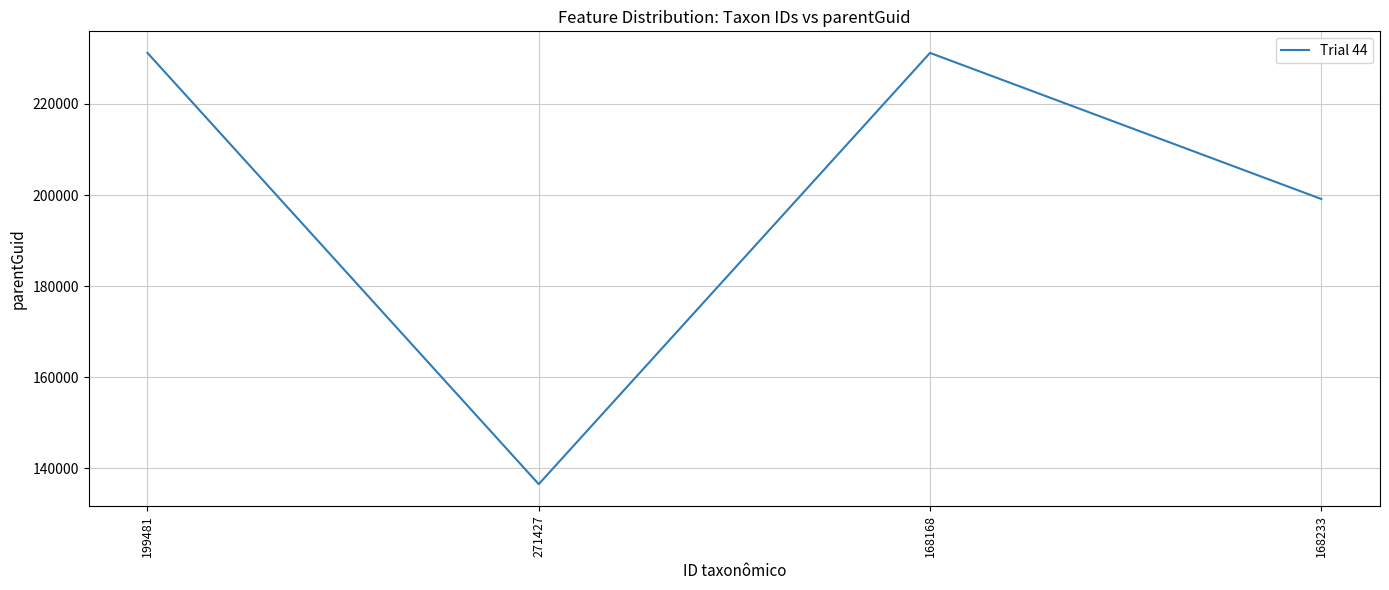

What is the change in value from 199481 to 271427?

-94642